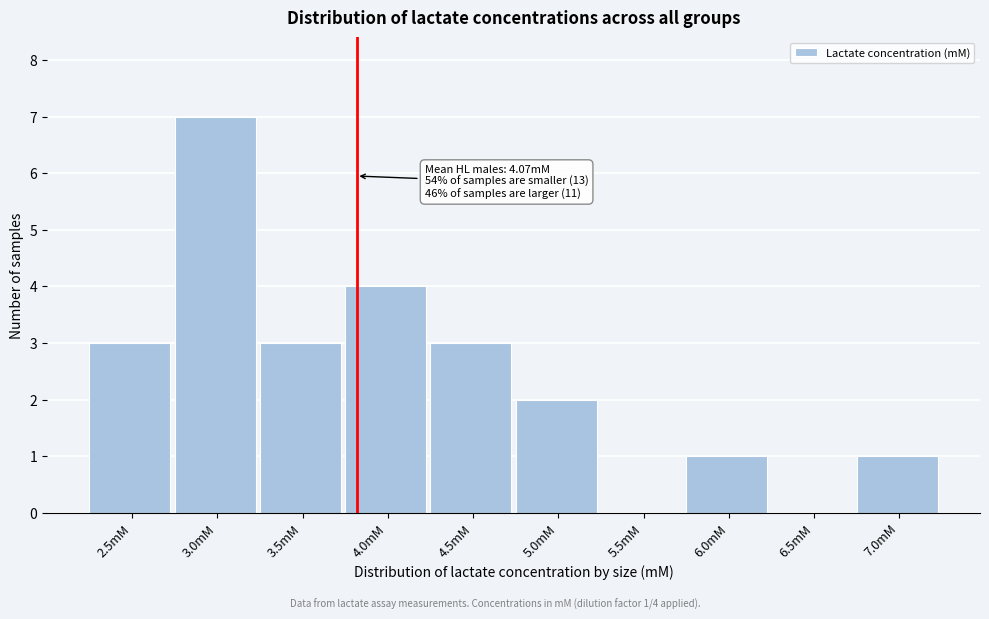

Reading left to right, transcribe all the data shown in this chart.

2.5mM=3	3.0mM=7	3.5mM=3	4.0mM=4	4.5mM=3	5.0mM=2	5.5mM=0	6.0mM=1	6.5mM=0	7.0mM=1